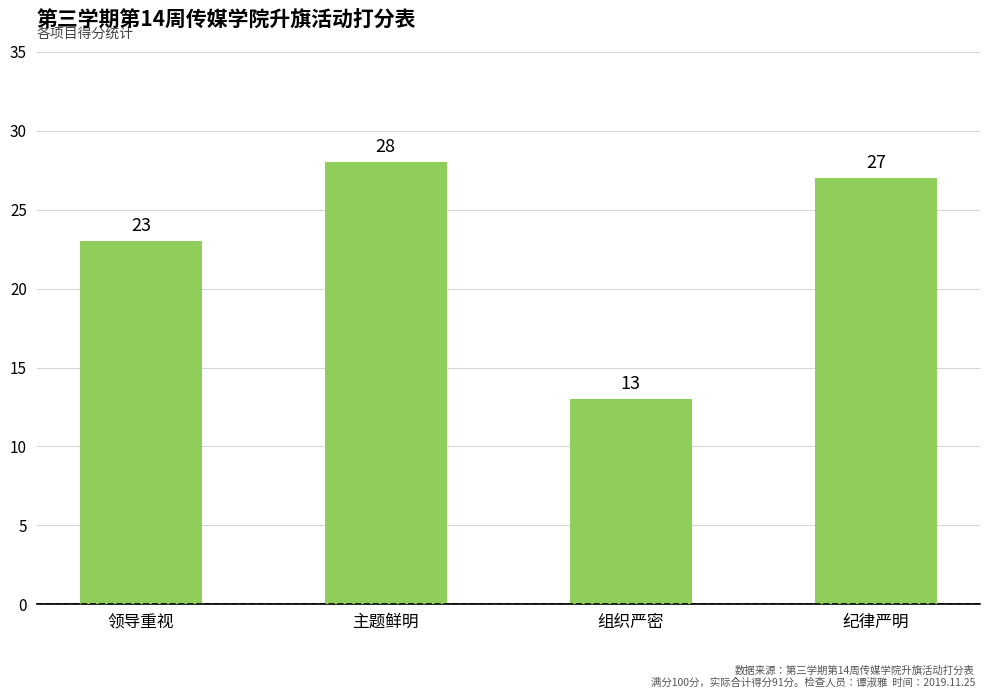

Approximately how many times larger is the value at 主题鲜明 compared to 组织严密?

2.2